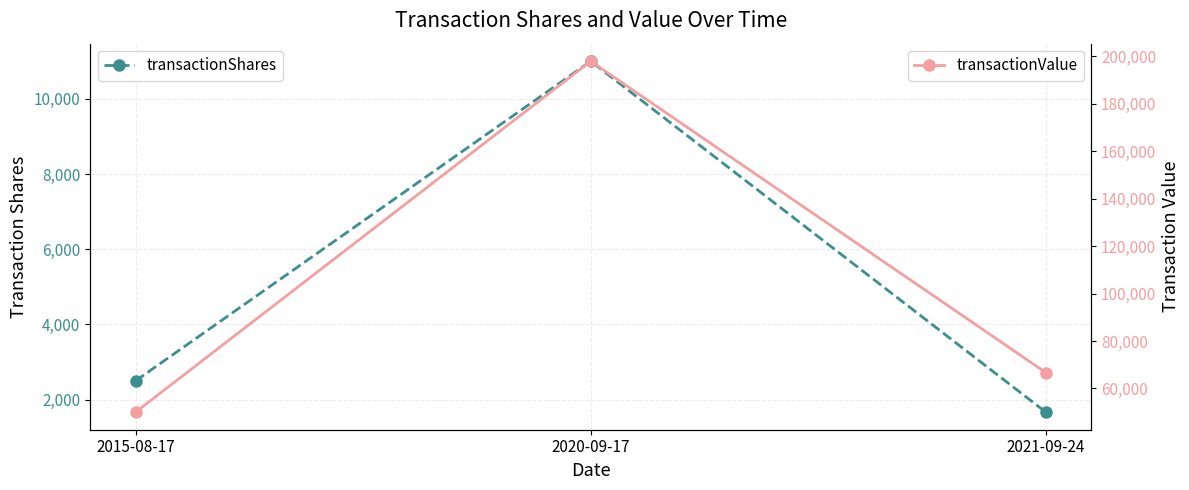

What is the maximum value for transactionValue?

198000